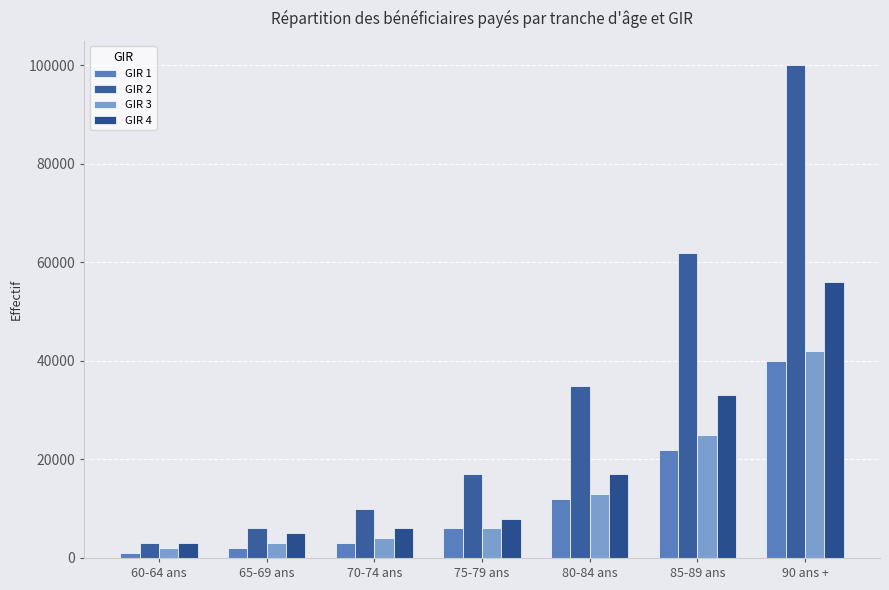

At which category is the sum across all series the highest?

90 ans +